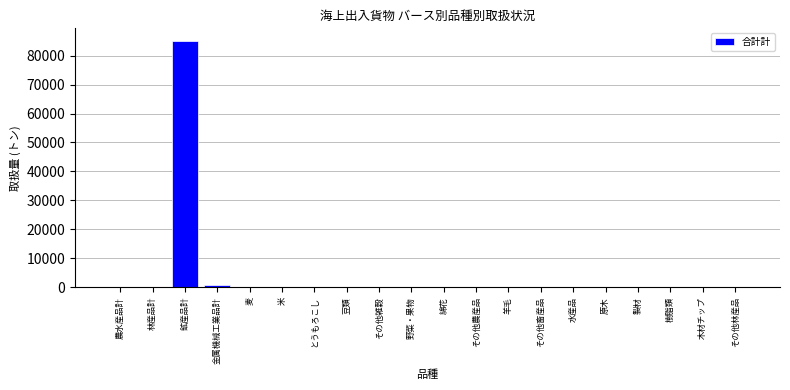

What is the change in value from 鉱産品計 to 樹脂類?

-85186